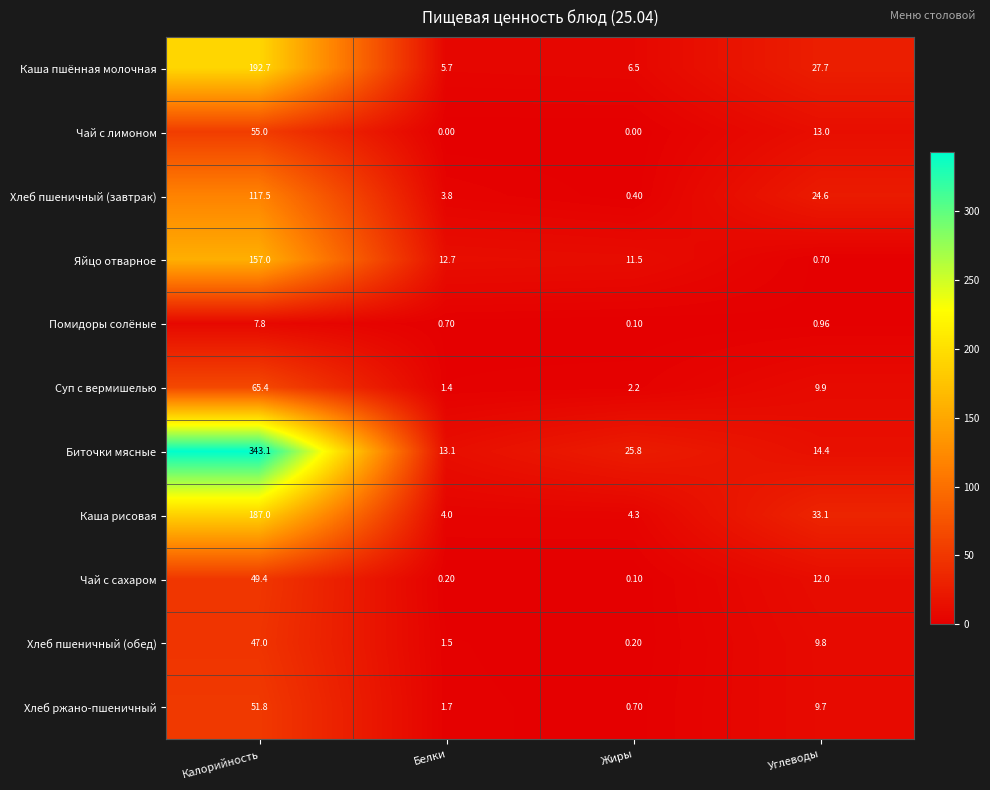

How many data points in Хлеб пшеничный (завтрак) are above 24?

2